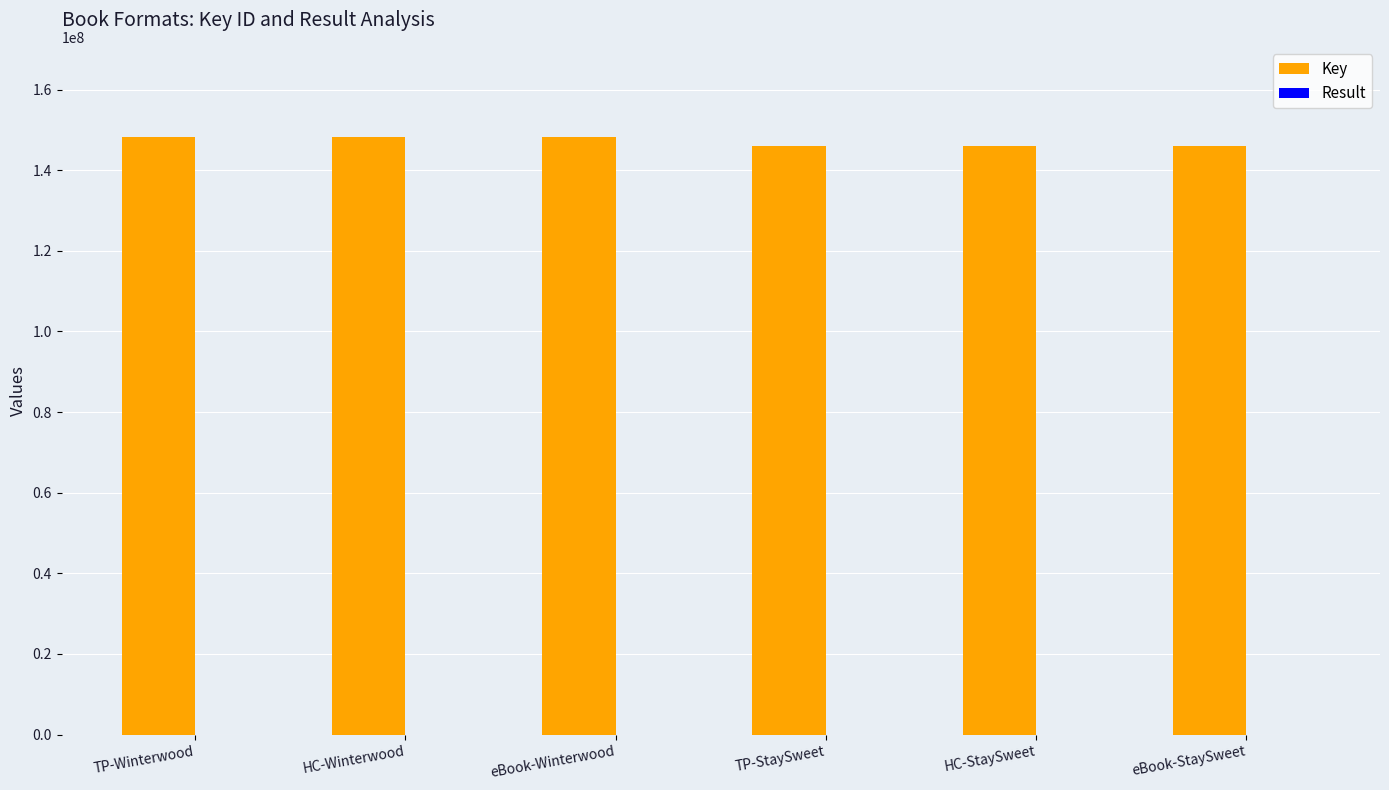

Is it true that Key equals 148346385 at eBook-Winterwood?

True